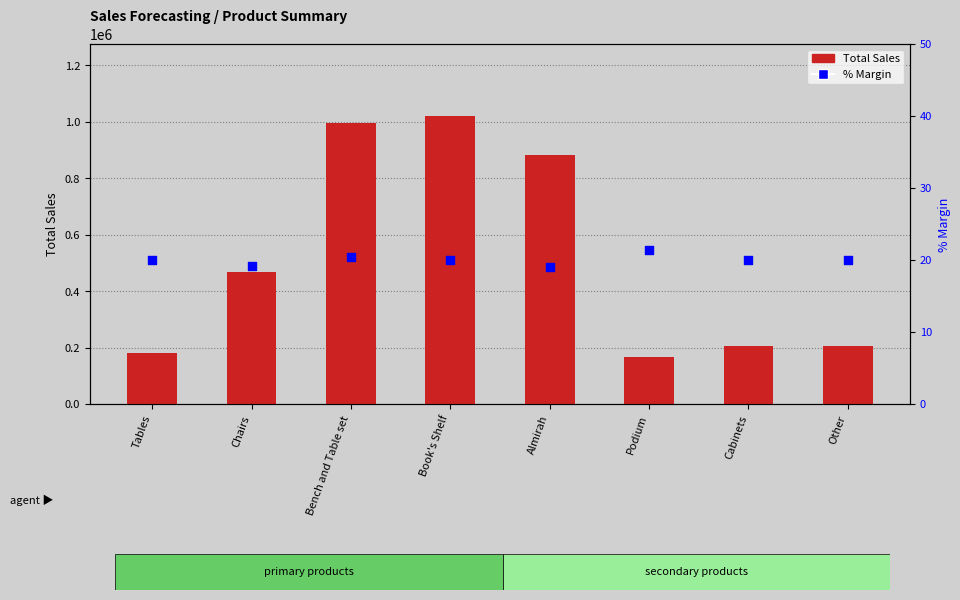

At which category is the sum across all series the highest?

Book's Shelf